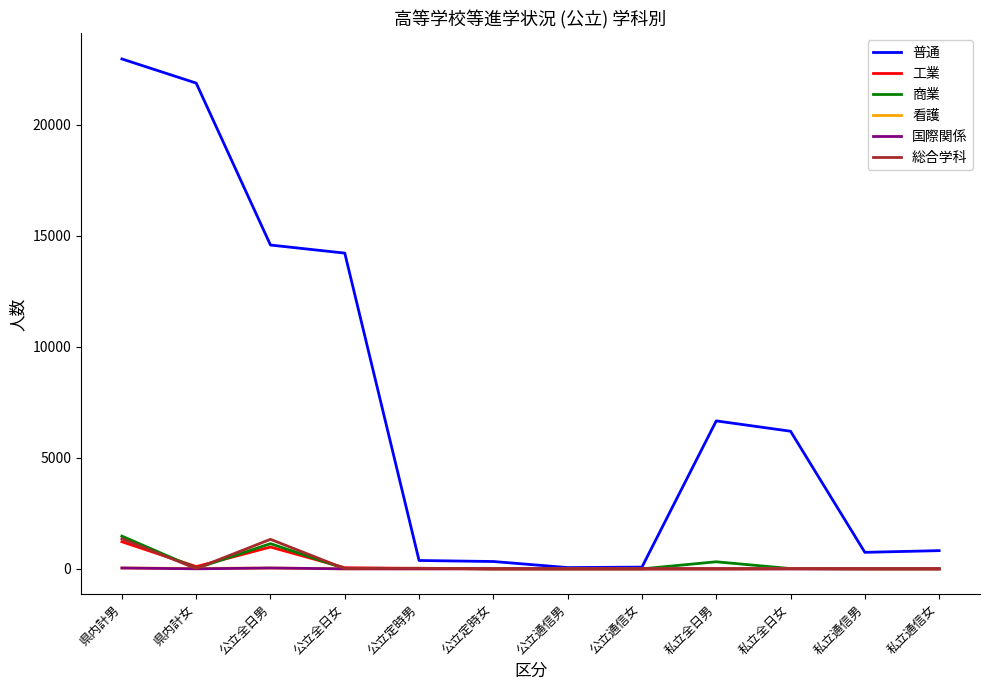

Which series has the largest range (max minus min)?

普通